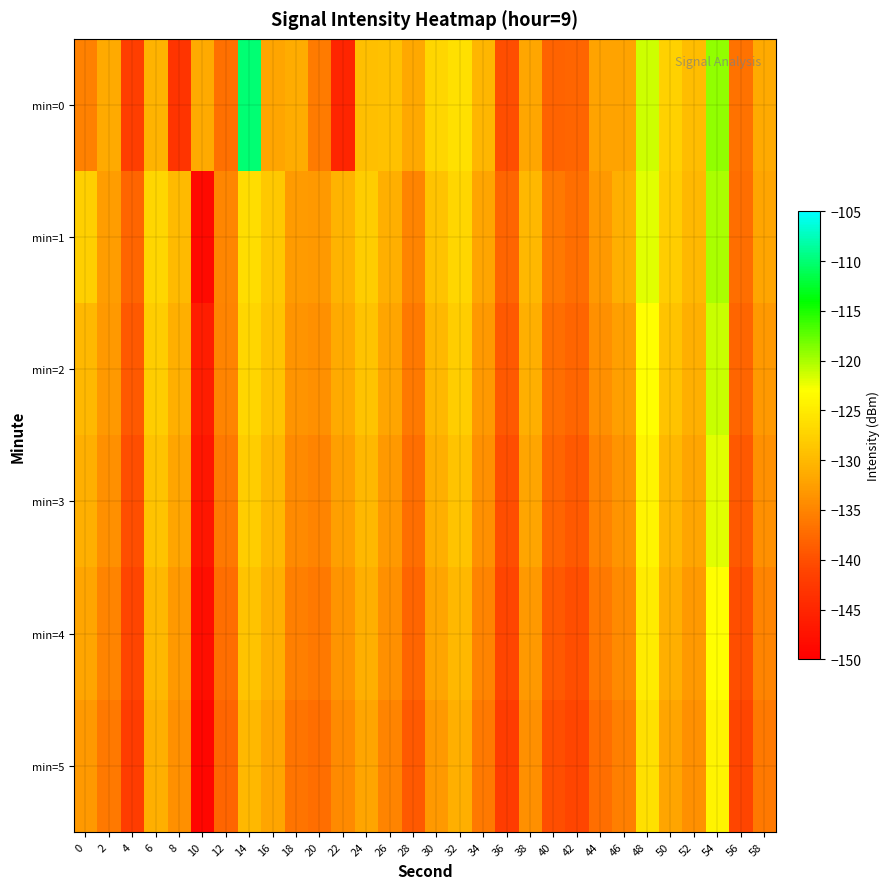

What is the maximum value shown in the chart?

-110.1